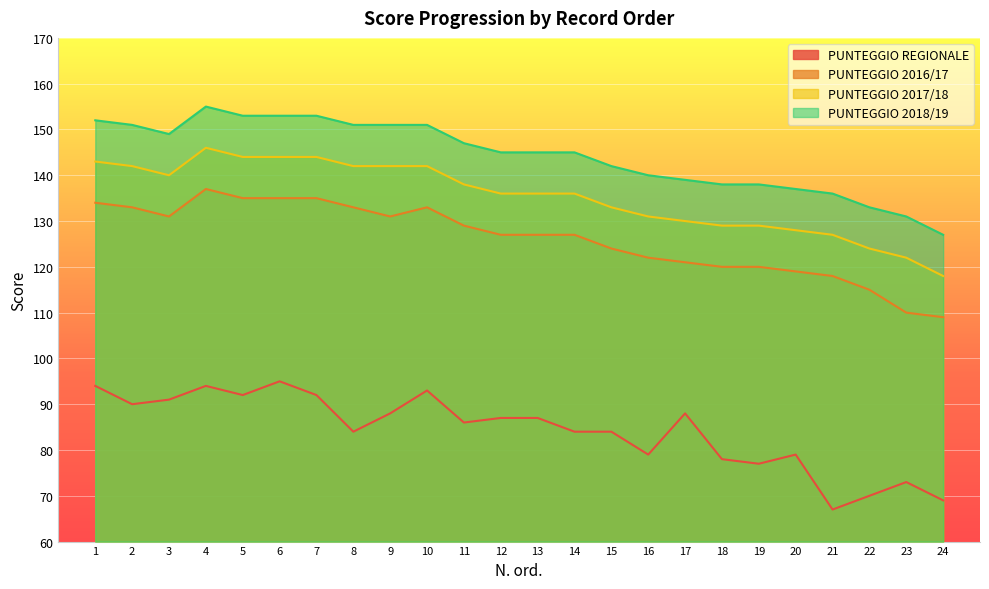

What are all the series names shown in the legend?

PUNTEGGIO REGIONALE, PUNTEGGIO 2016/17, PUNTEGGIO 2017/18, PUNTEGGIO 2018/19